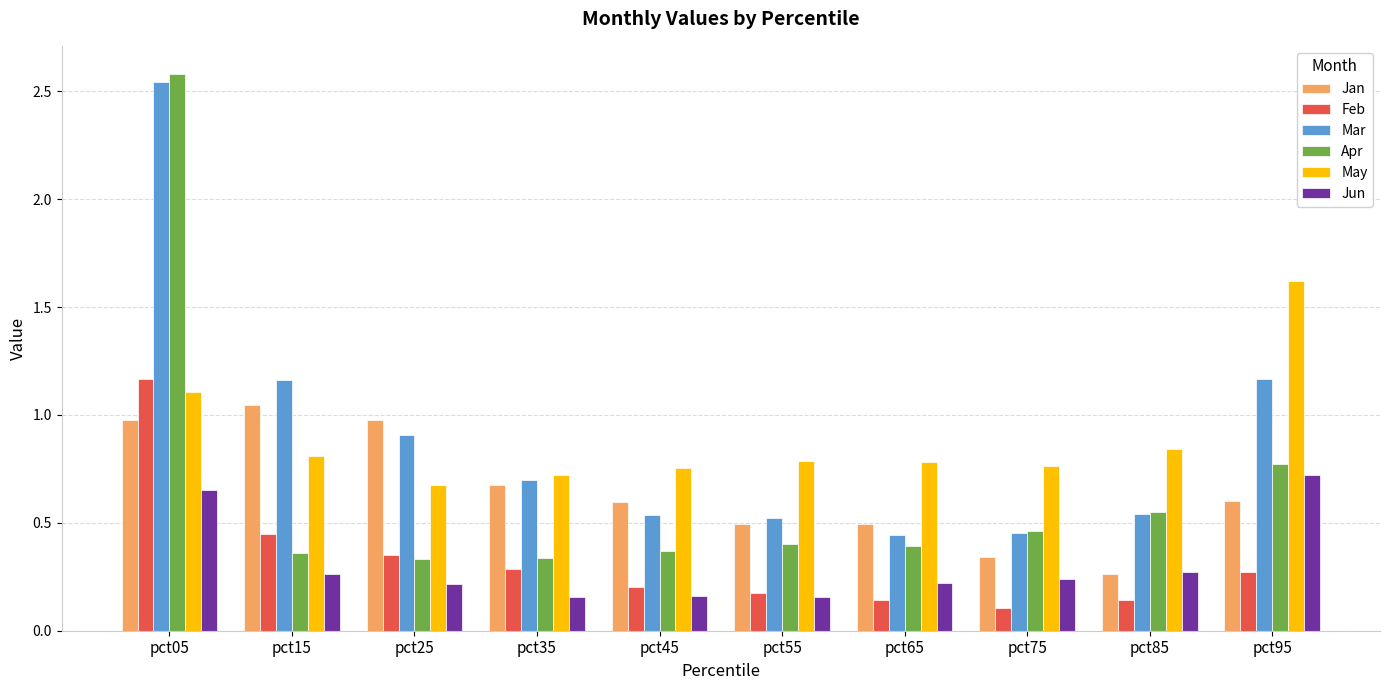

Count the number of data series in this chart.

6